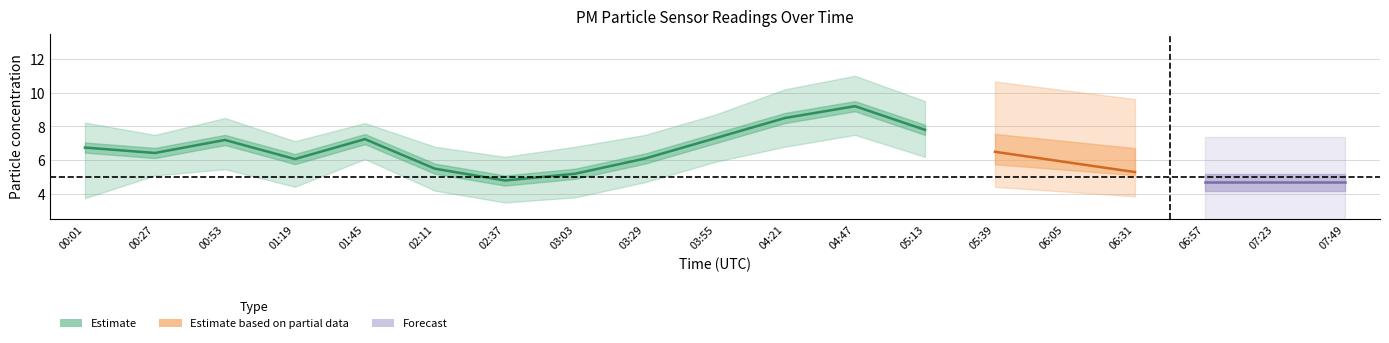

What is the difference between the maximum and minimum values in the P1_lower series?

4.0